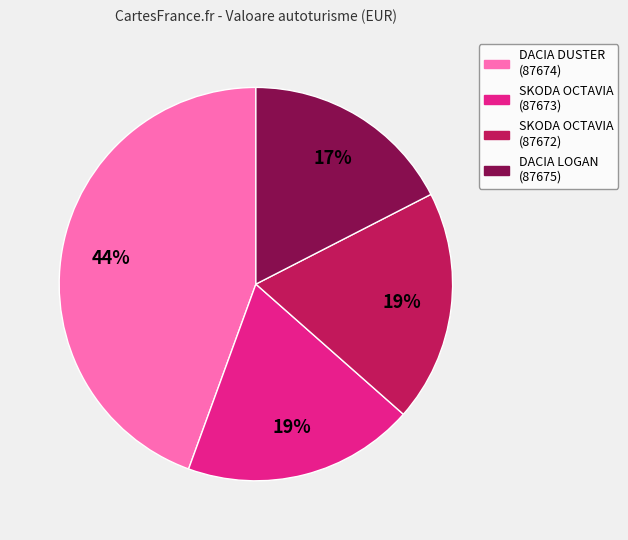

Combined, do SKODA OCTAVIA (87673) and DACIA LOGAN (87675) account for over 50%?

No